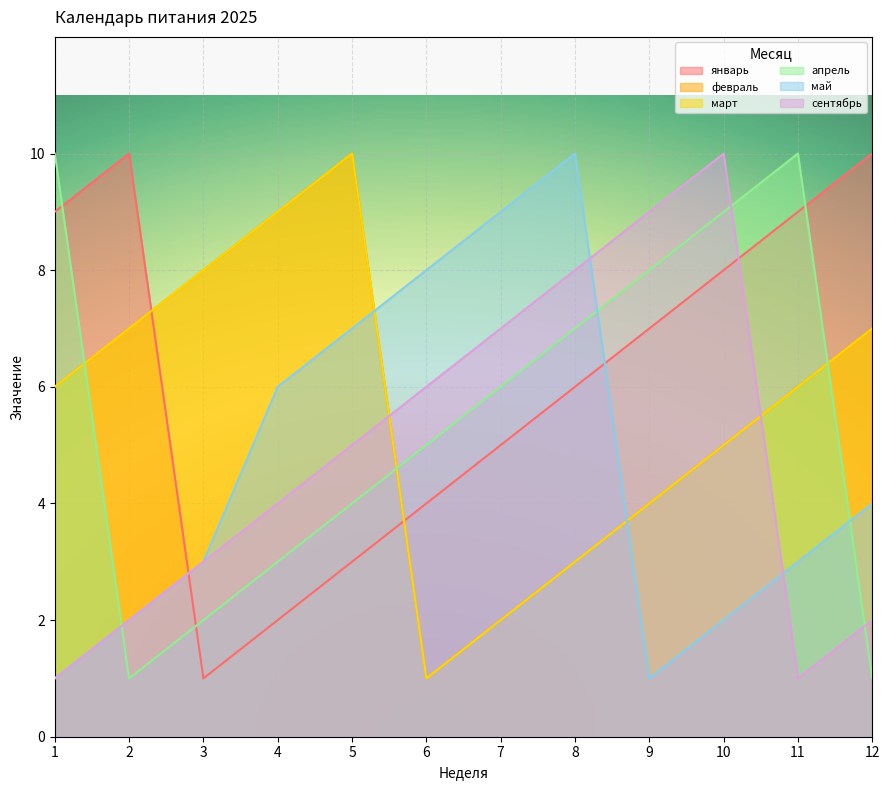

What is the value of the сентябрь point at the 3rd from the left?

3